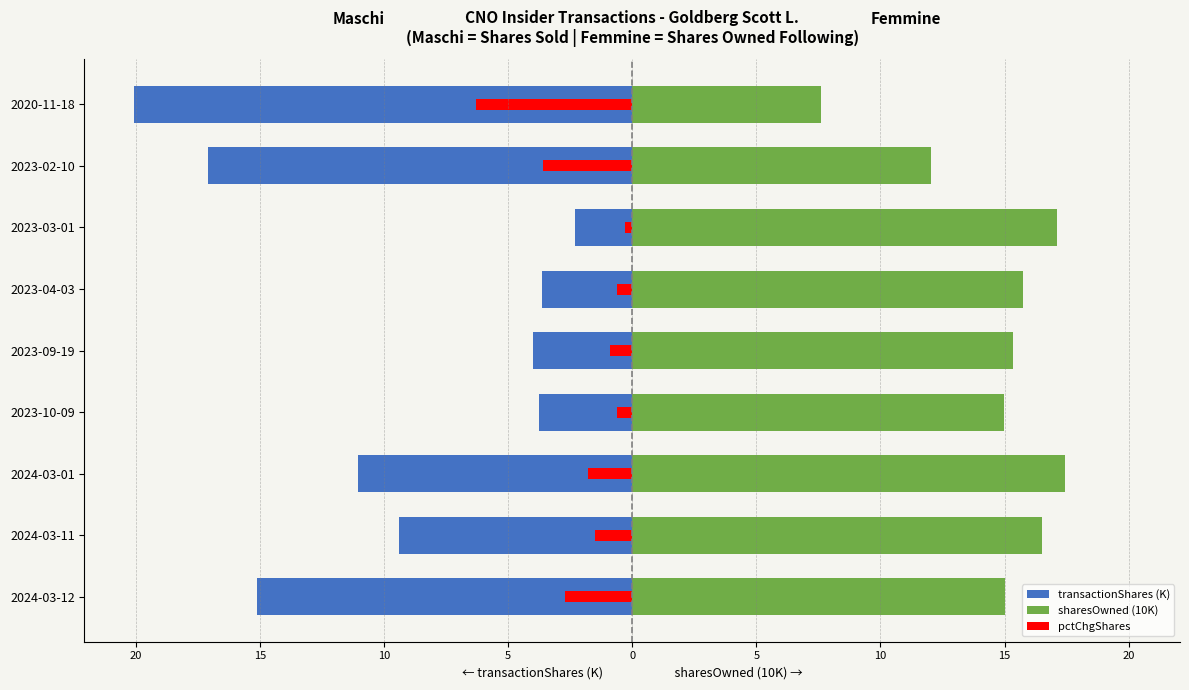

The transactionShares (K) series shows -1.2 at 2023-03-01. True or false?

False